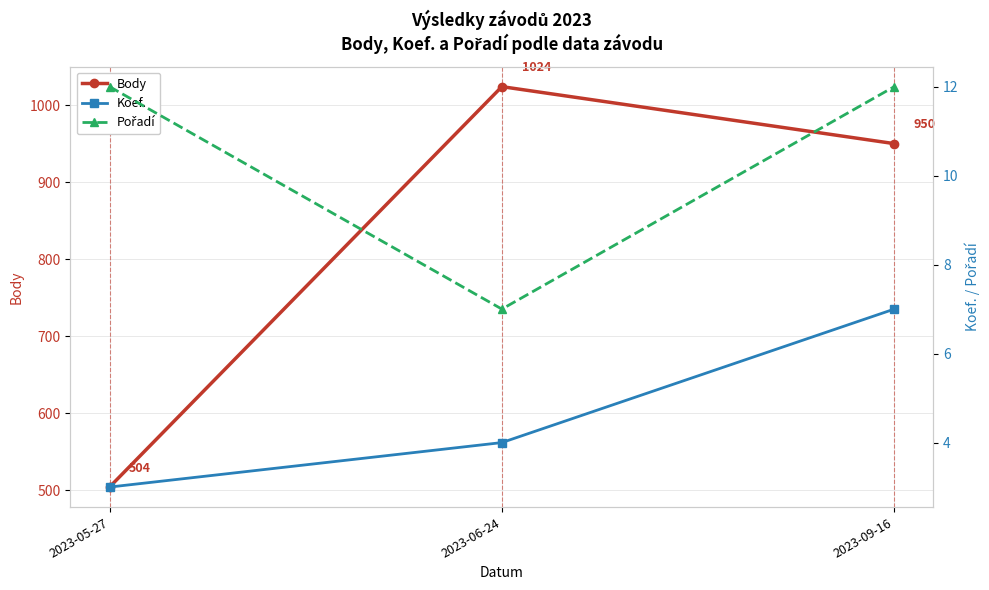

What is the sum of the Pořadí values at 2023-06-24 and 2023-05-27?

19